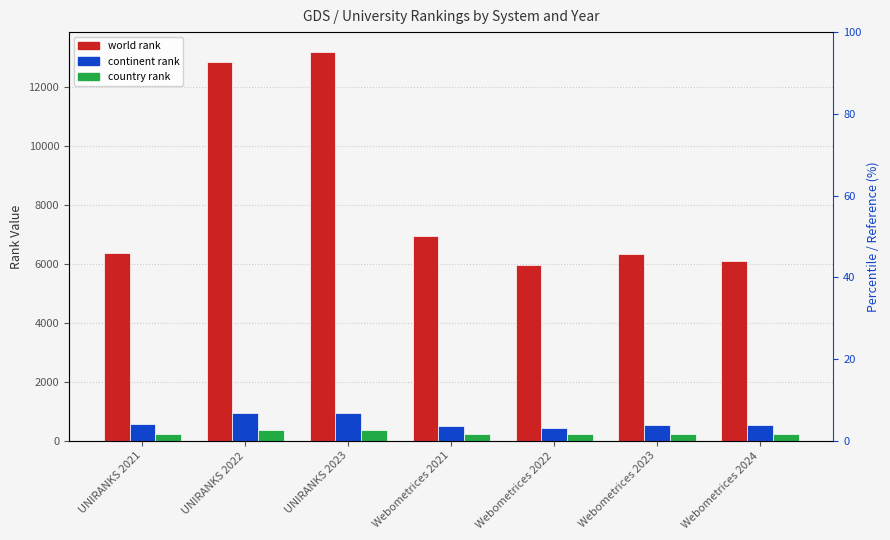

Reading right to left, list all the values displayed in this chart.

world rank: 6114	6353	5980	6947	13207	12838	6380
continent rank: 544	551	437	517	949	929	562
country rank: 240	241	223	237	381	378	246